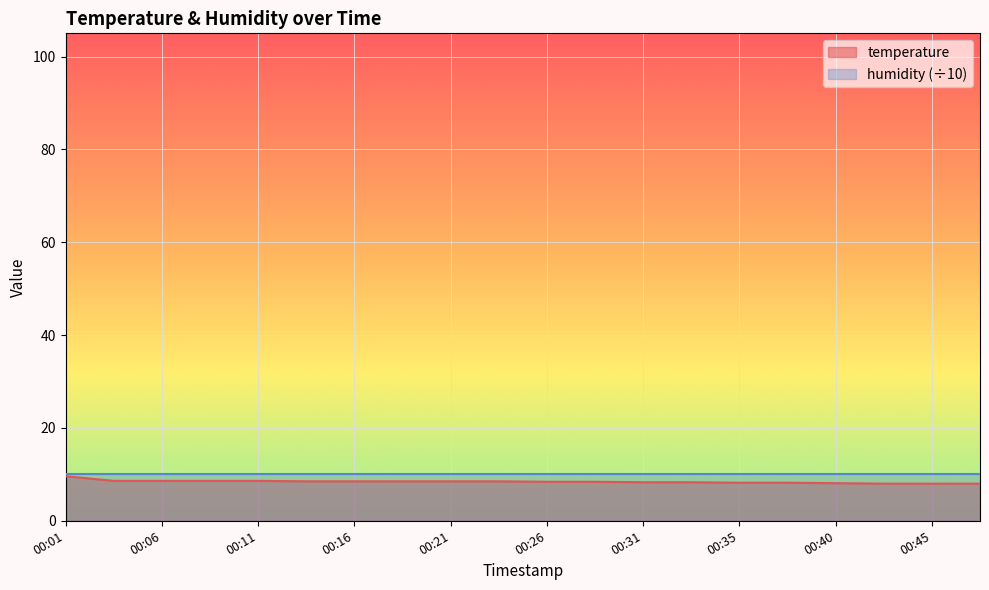

What is the value of the 1st point from the left?

9.6